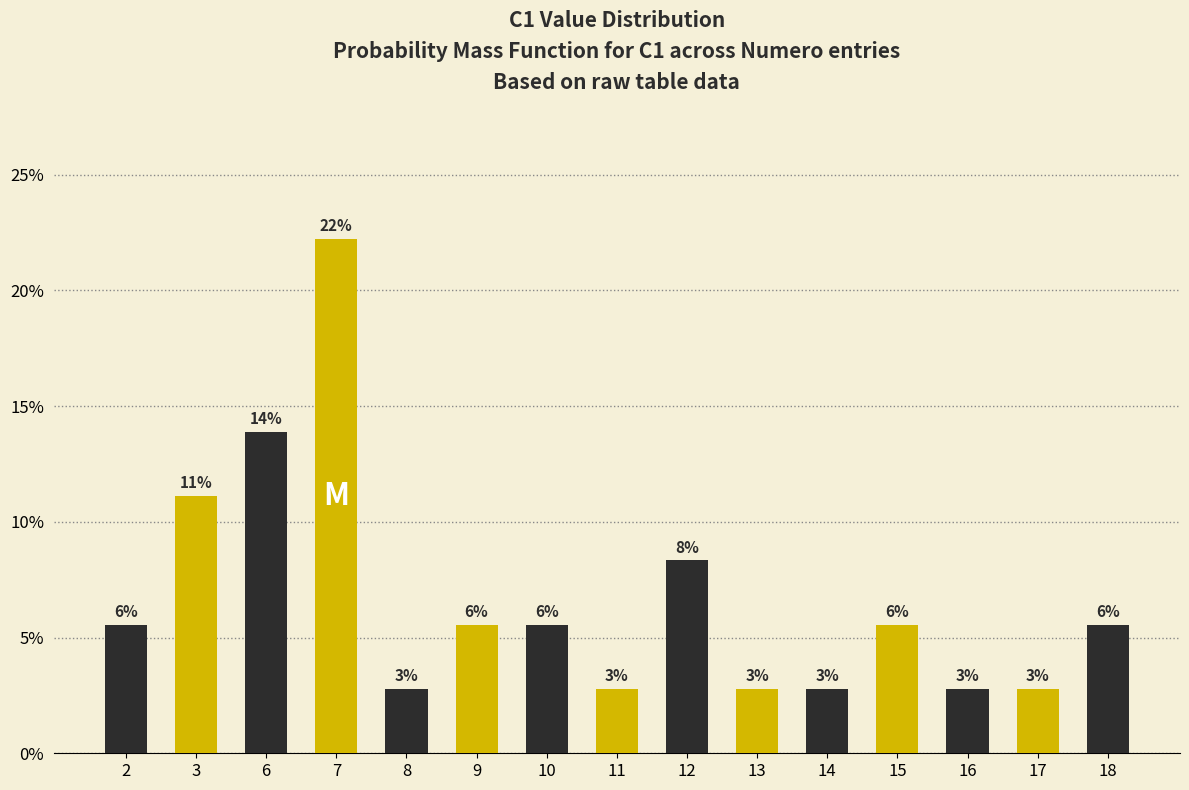

Reading left to right, list all the values displayed in this chart.

2=0.1	3=0.1	6=0.1	7=0.2	8=0.0	9=0.1	10=0.1	11=0.0	12=0.1	13=0.0	14=0.0	15=0.1	16=0.0	17=0.0	18=0.1